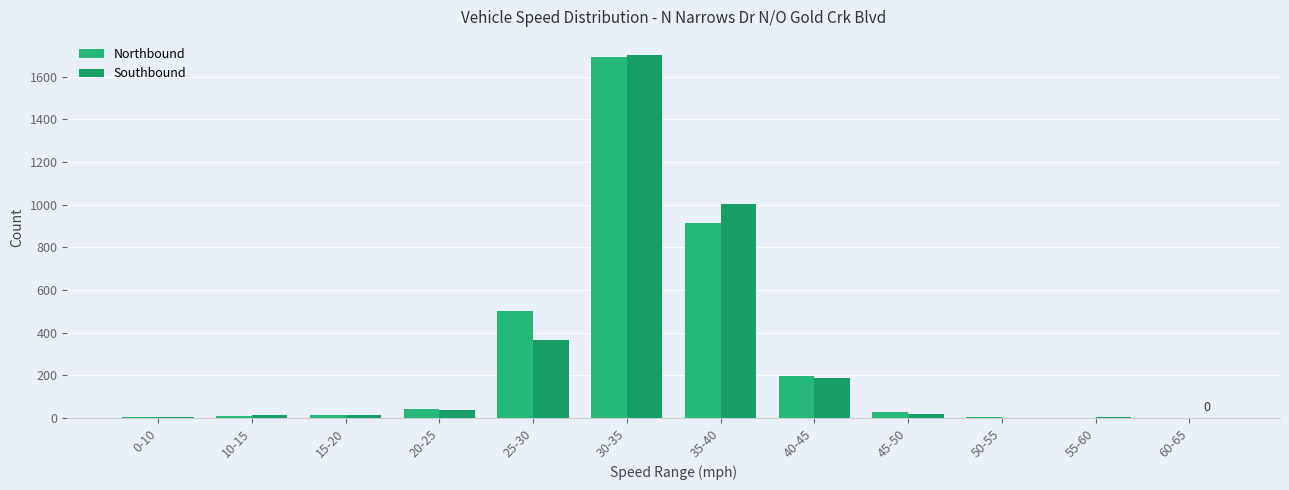

Are the bars grouped side by side (vs. stacked)?

Yes